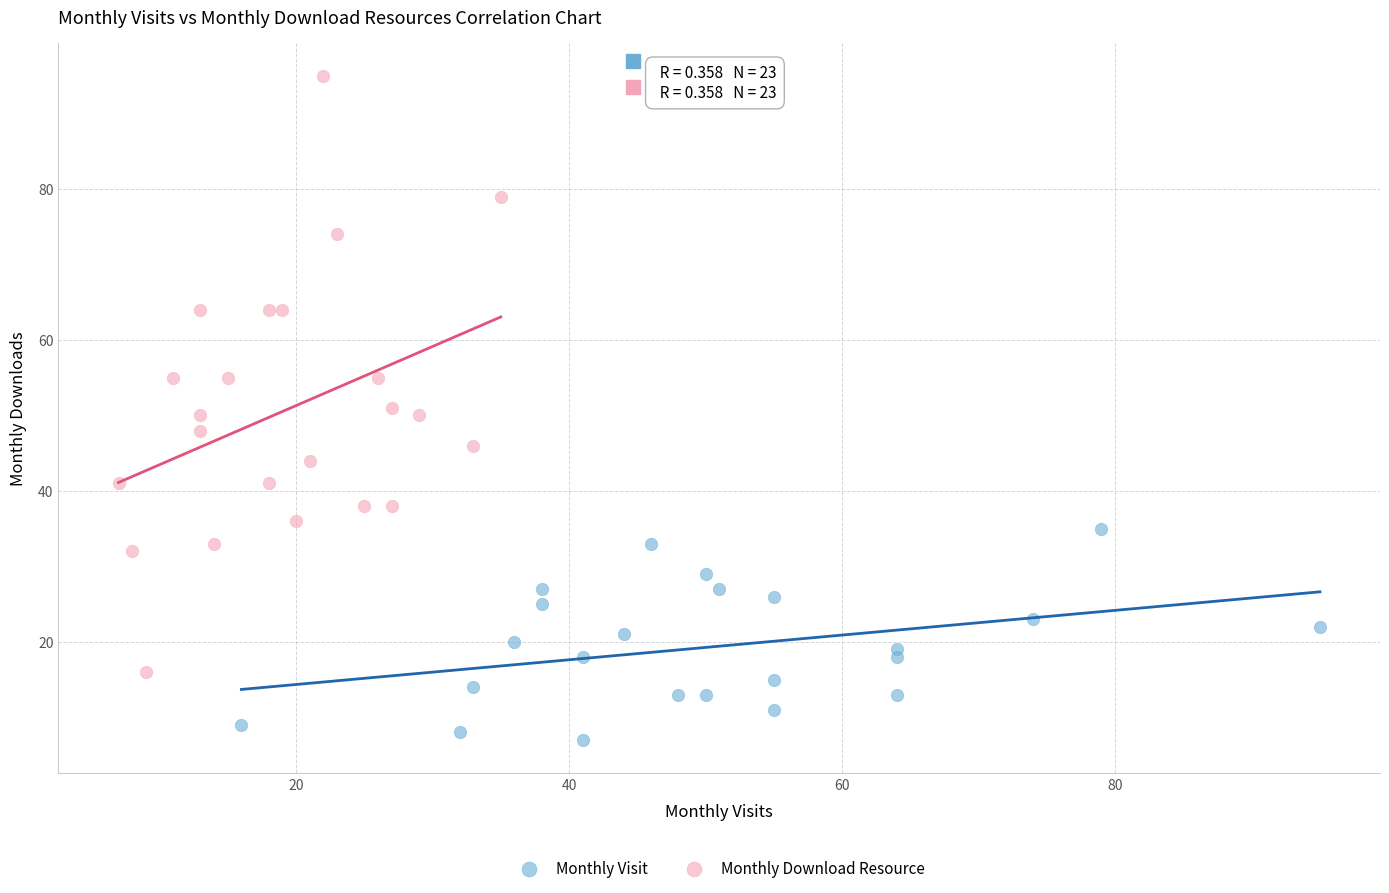

Which series has the widest spread of Y values?

Monthly Download Resource